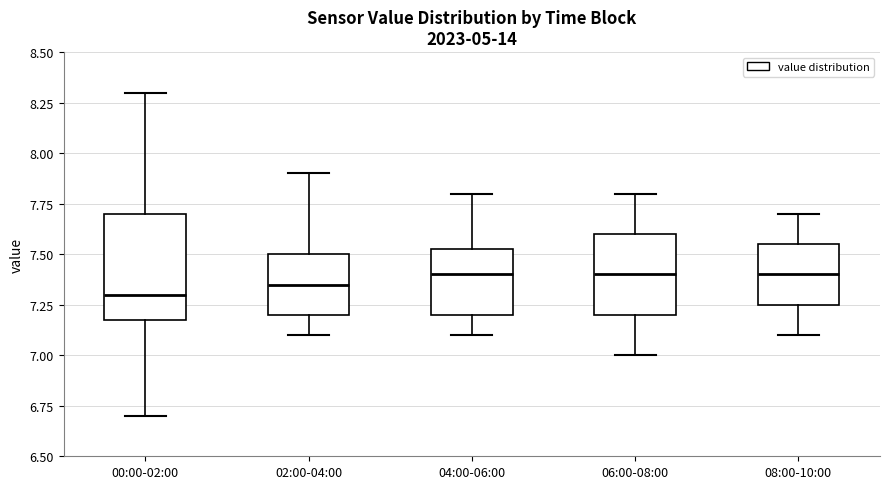

Reading left to right, transcribe this box plot: for each box, give where its median line is, the range the box spans, and where its two whiskers end, as read against the y-axis. The values are not printed on the chart, so give them approximately, as read against the axis.

00:00-02:00: median 7.30, box 7.20 to 7.70, whiskers 6.70 to 8.30
02:00-04:00: median 7.35, box 7.20 to 7.50, whiskers 7.10 to 7.90
04:00-06:00: median 7.40, box 7.20 to 7.55, whiskers 7.10 to 7.80
06:00-08:00: median 7.40, box 7.20 to 7.60, whiskers 7.00 to 7.80
08:00-10:00: median 7.40, box 7.25 to 7.55, whiskers 7.10 to 7.70